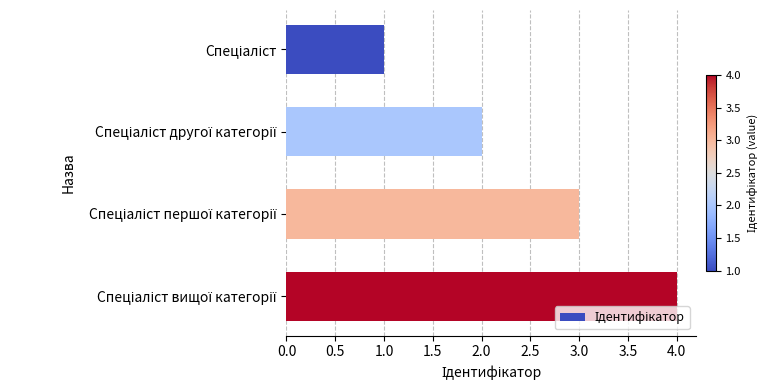

What is the difference between the maximum and minimum values?

3